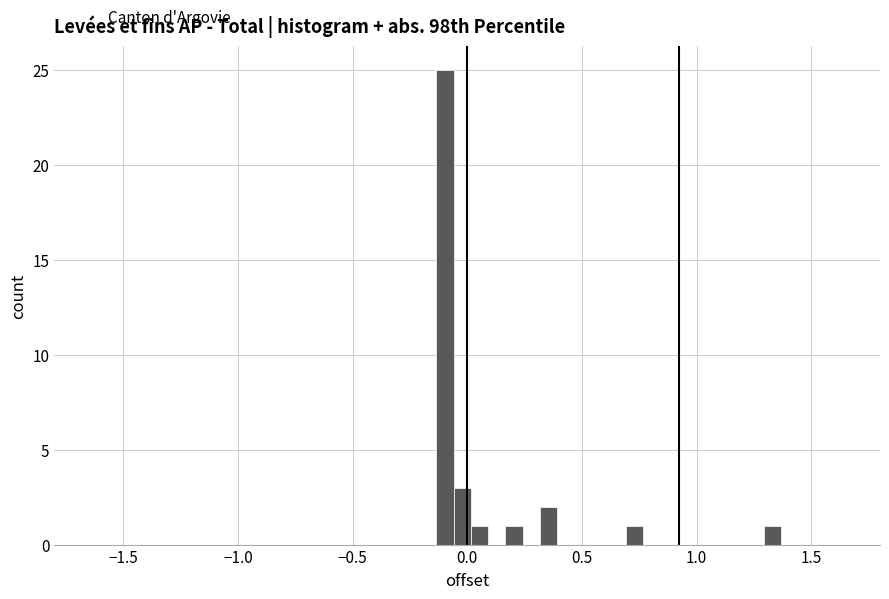

Read against the x-axis, roughly where is the centre of the tallest bar?

-0.10